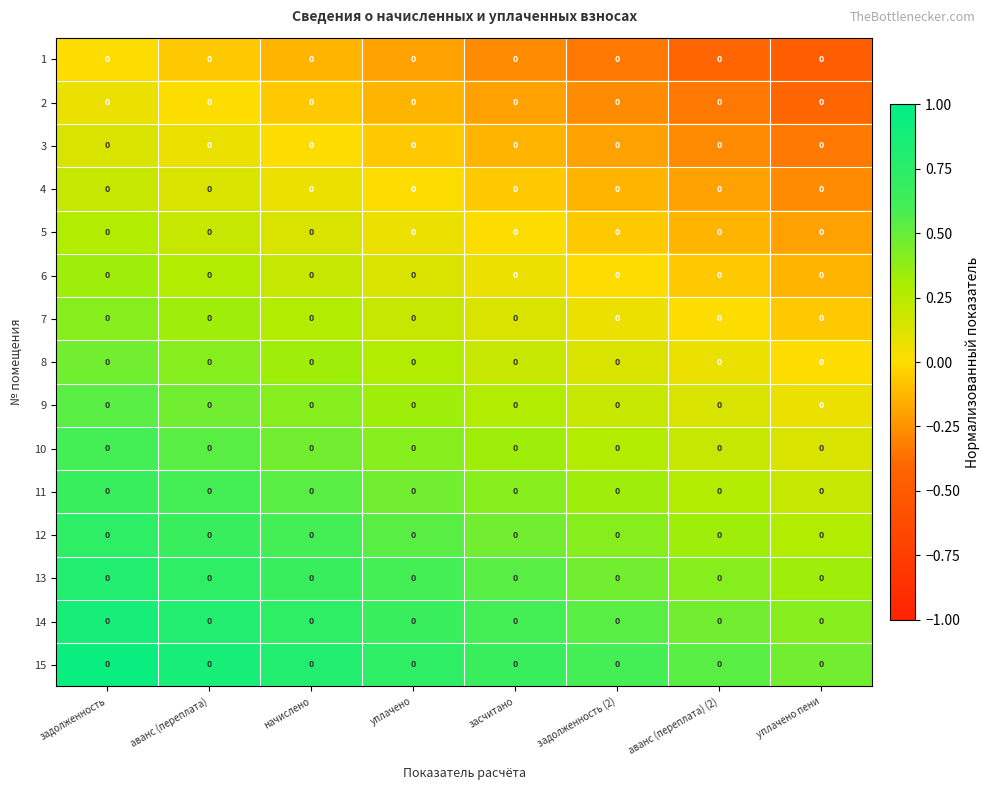

Which series has the widest spread of values?

13